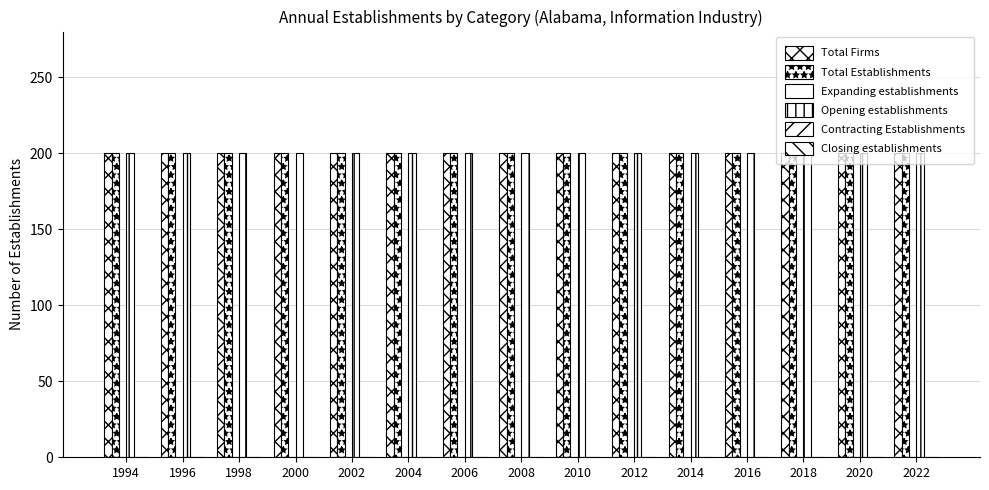

What is the sum of all Total Establishments values?

3000